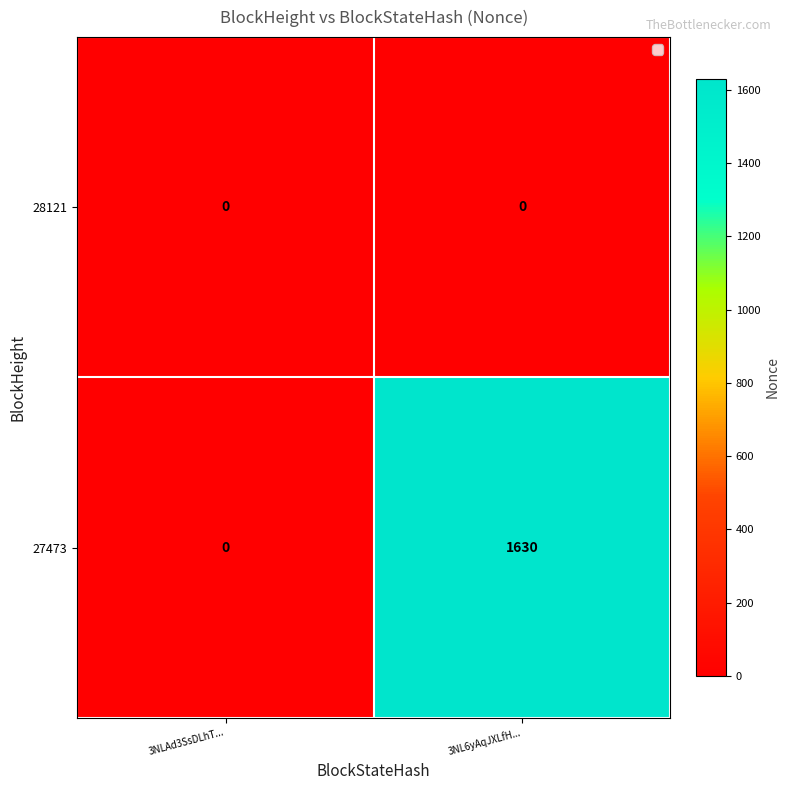

Rank the series at 3NL6yAqJXLfH... from lowest to highest value.

28121, 27473